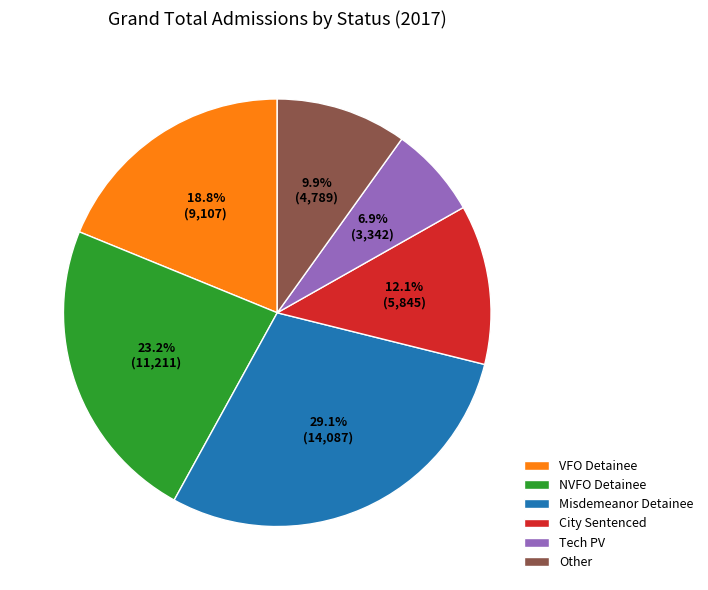

Is it true that NVFO Detainee is 23% of the pie?

True